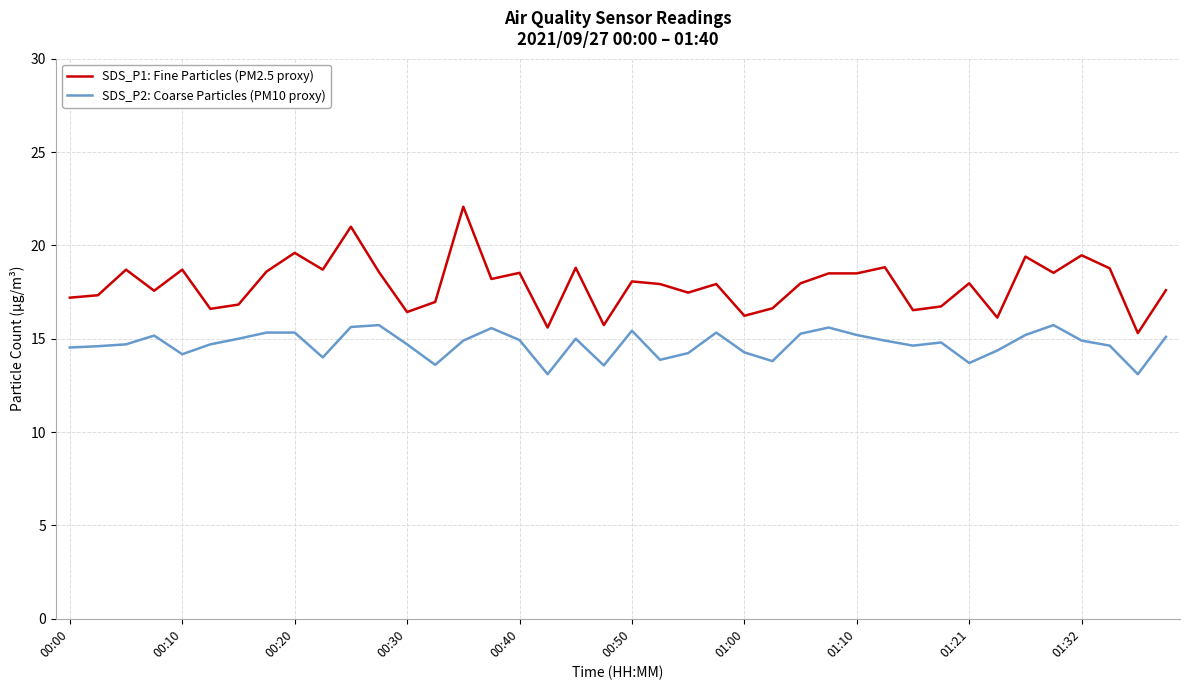

True or false: SDS_P2: Coarse Particles (PM10 proxy) and SDS_P1: Fine Particles (PM2.5 proxy) cross at least once.

False